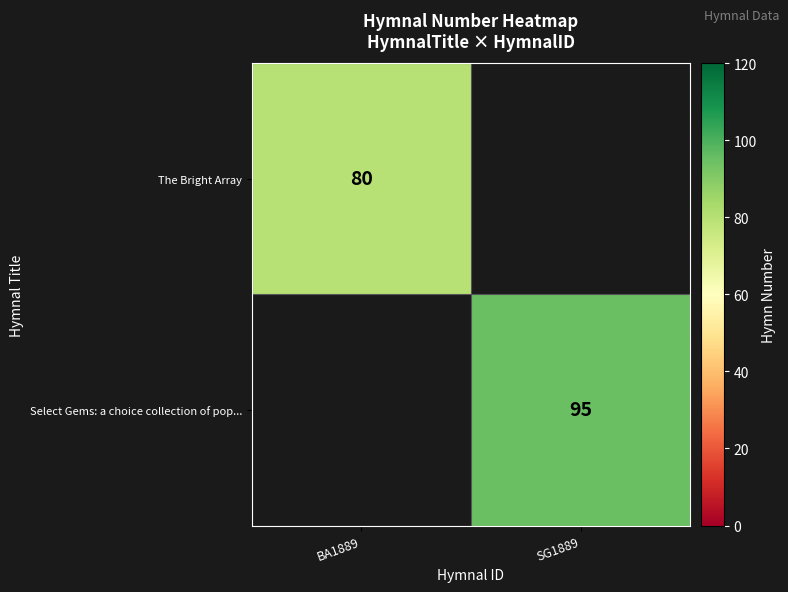

The The Bright Array series shows 80 at BA1889. True or false?

True